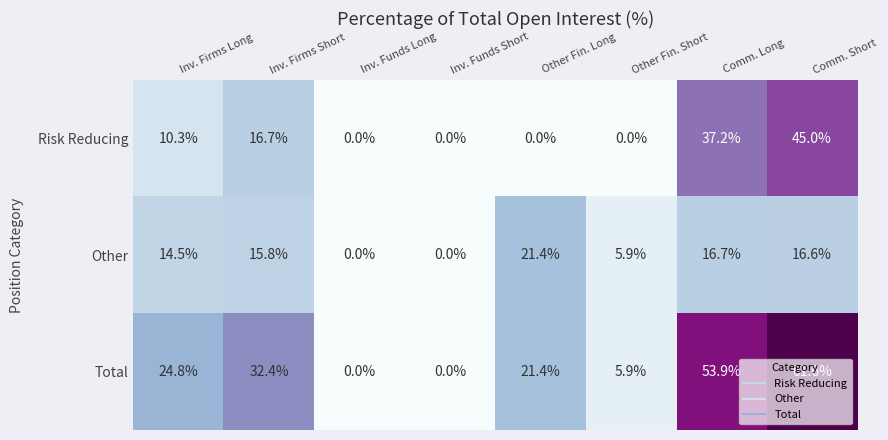

List the series in order of their overall mean, highest first.

Total, Risk Reducing, Other